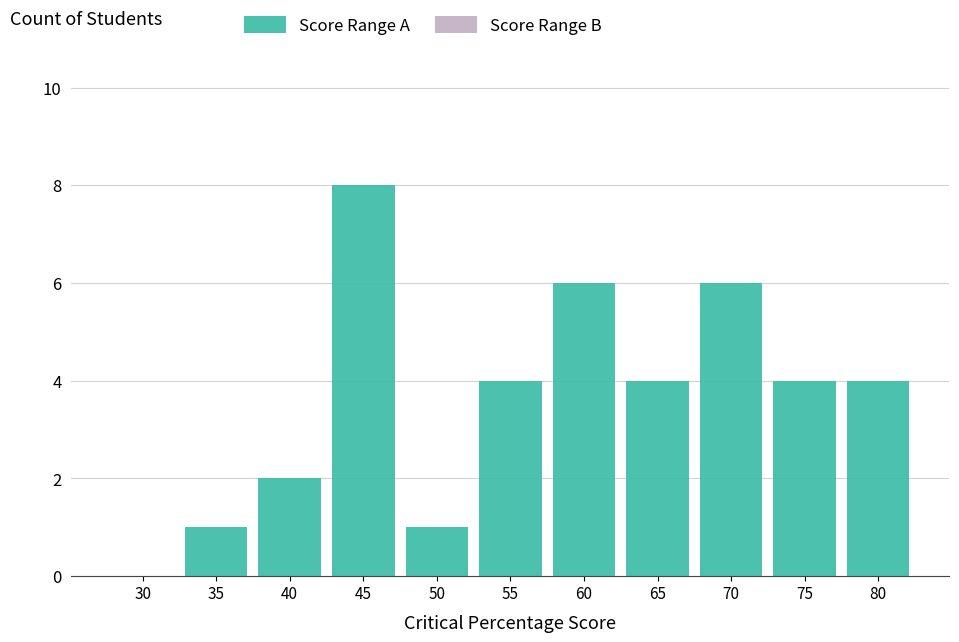

Reading left to right, list all the values displayed in this chart.

30=0	35=1	40=2	45=8	50=1	55=4	60=6	65=4	70=6	75=4	80=4